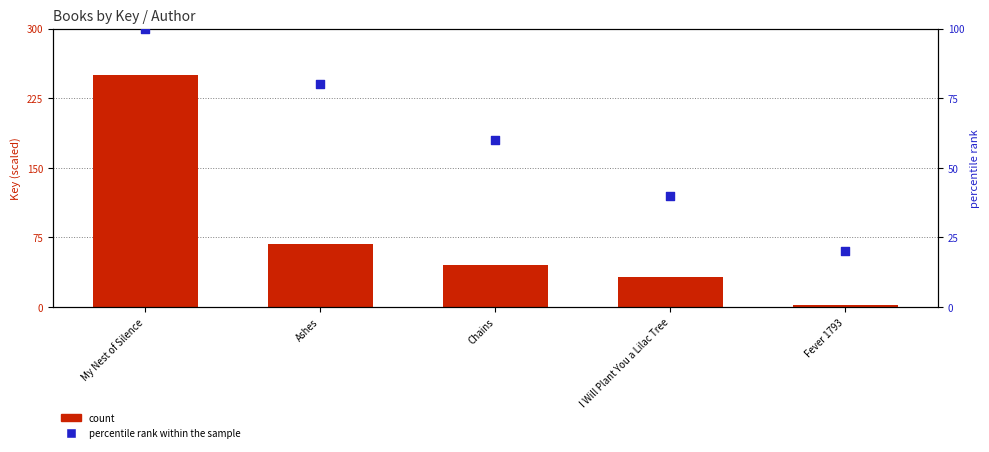

Which series has the largest Y range (max minus min)?

count